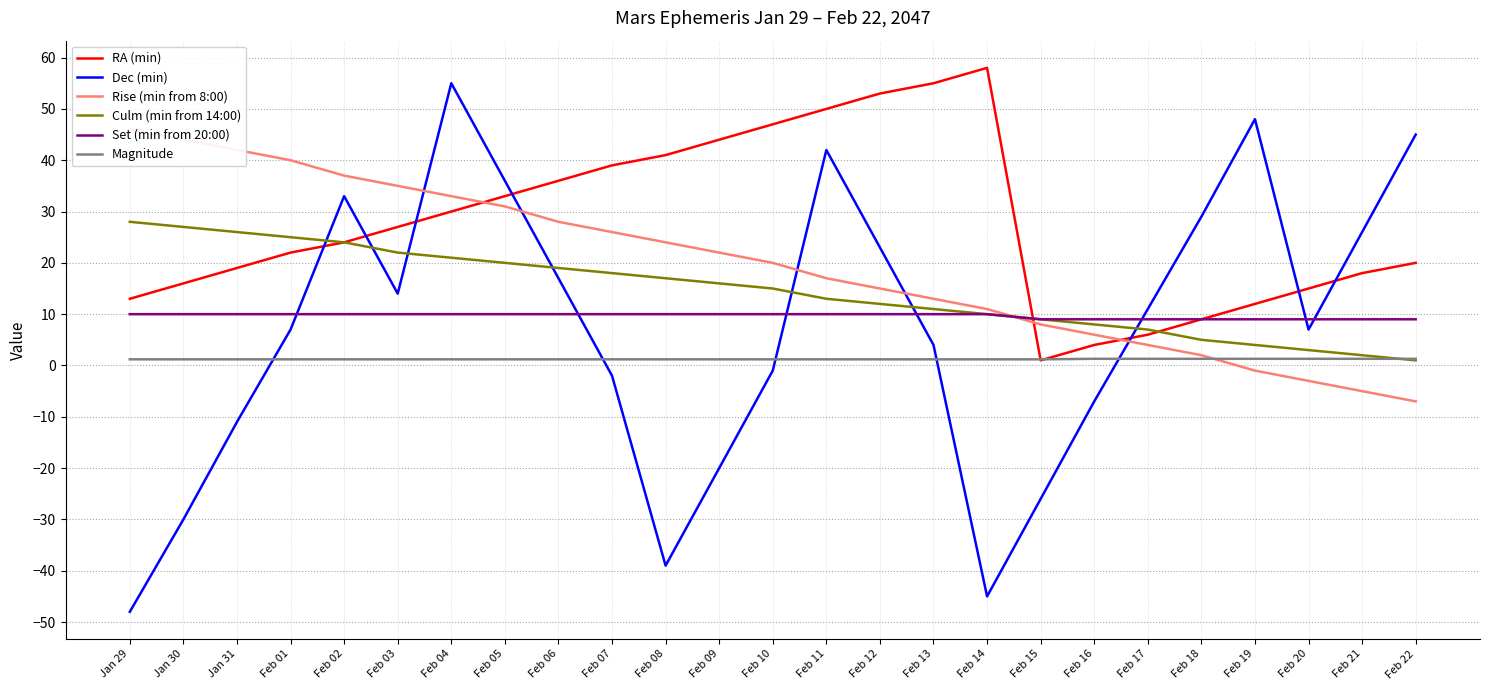

Read the Set (min from 20:00) value at Feb 10.

10.0